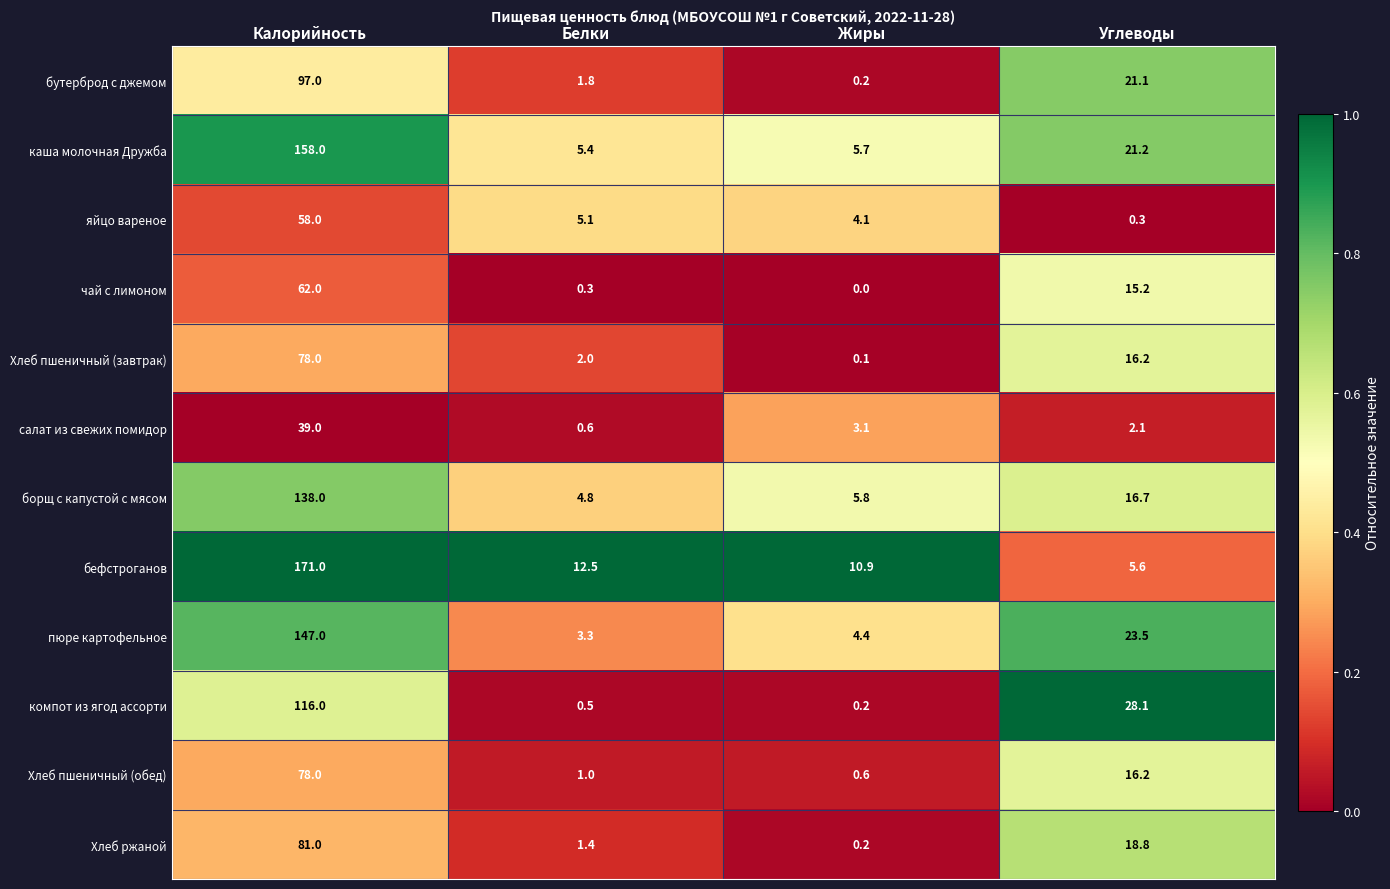

Rank the series at Белки from lowest to highest value.

чай с лимоном, компот из ягод ассорти, салат из свежих помидор, Хлеб пшеничный (обед), Хлеб ржаной, бутерброд с джемом, Хлеб пшеничный (завтрак), пюре картофельное, борщ с капустой с мясом, яйцо вареное, каша молочная Дружба, бефстроганов